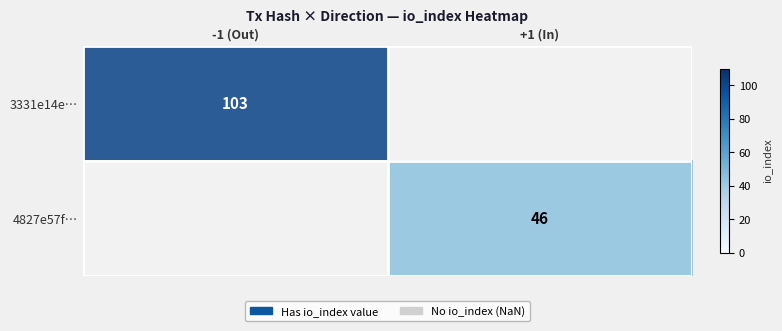

The 3331e14e874deac762cfa636a5d3e1ad4f91059 series shows 0 at direction. True or false?

False